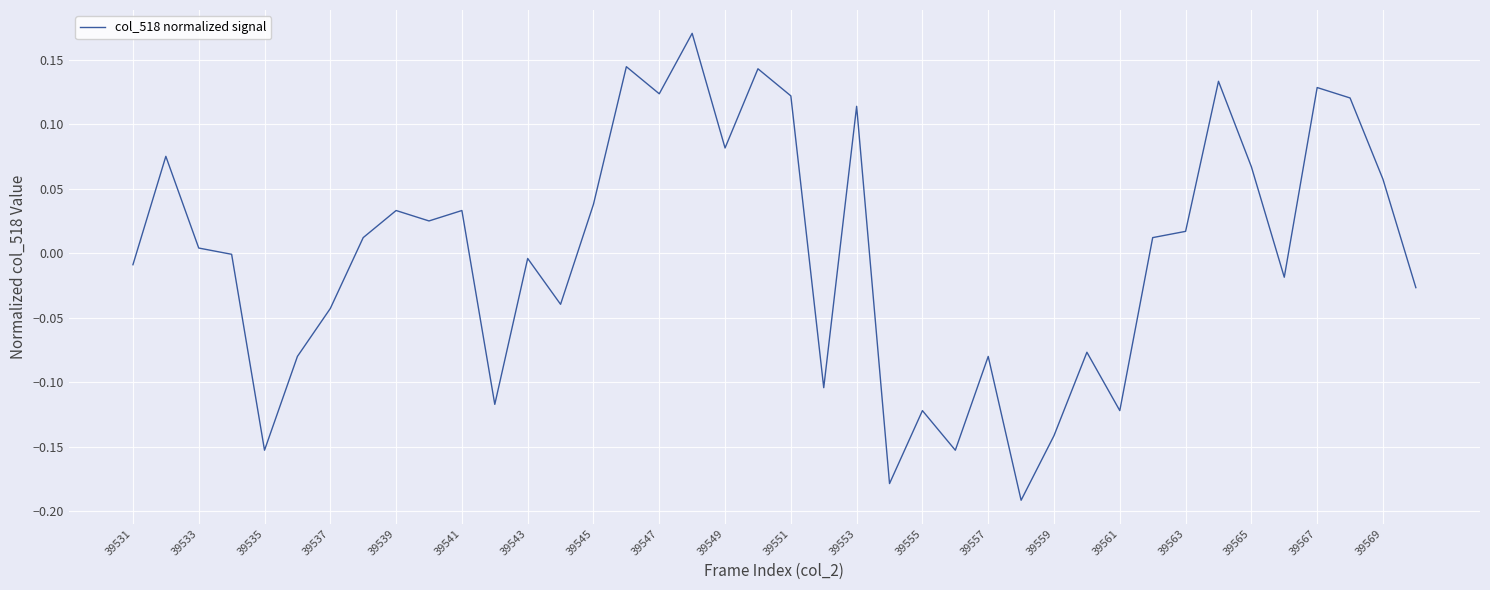

True or false: the data has more than 0 interior local peaks.

True